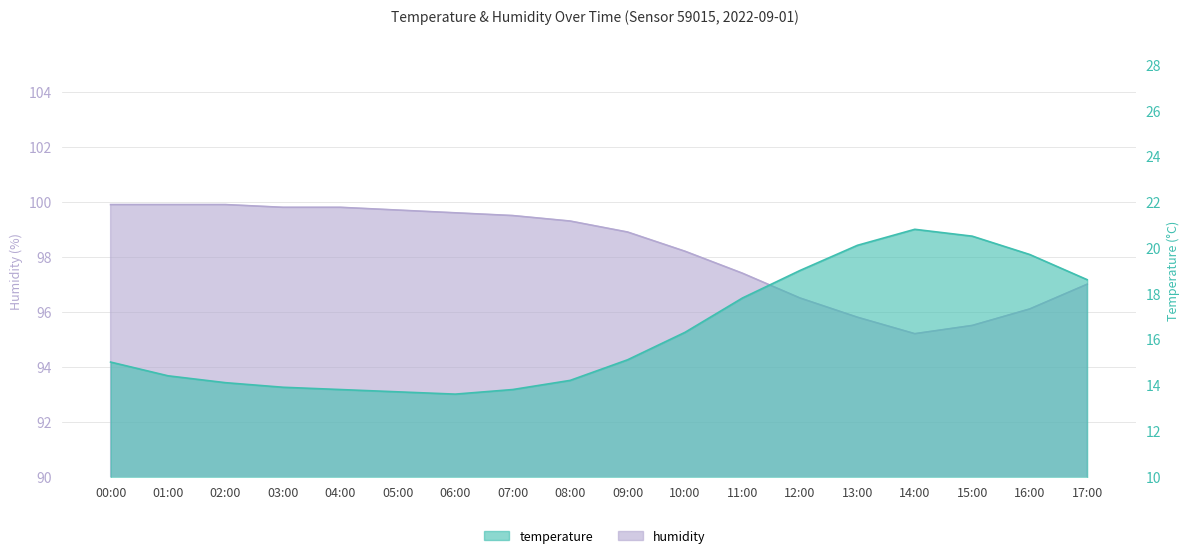

Which series has the widest spread of values?

temperature